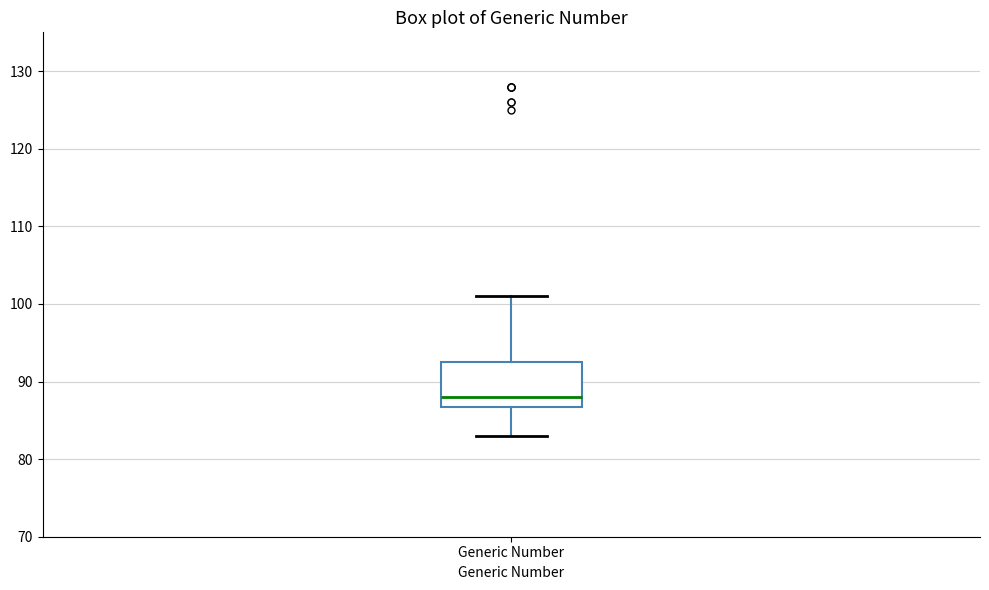

Transcribe this box plot: give where the median line is, the range the box spans, and where the two whiskers end, as read against the y-axis. The values are not printed on the chart, so give them approximately, as read against the axis.

median 88, box 87 to 93, whiskers 83 to 101